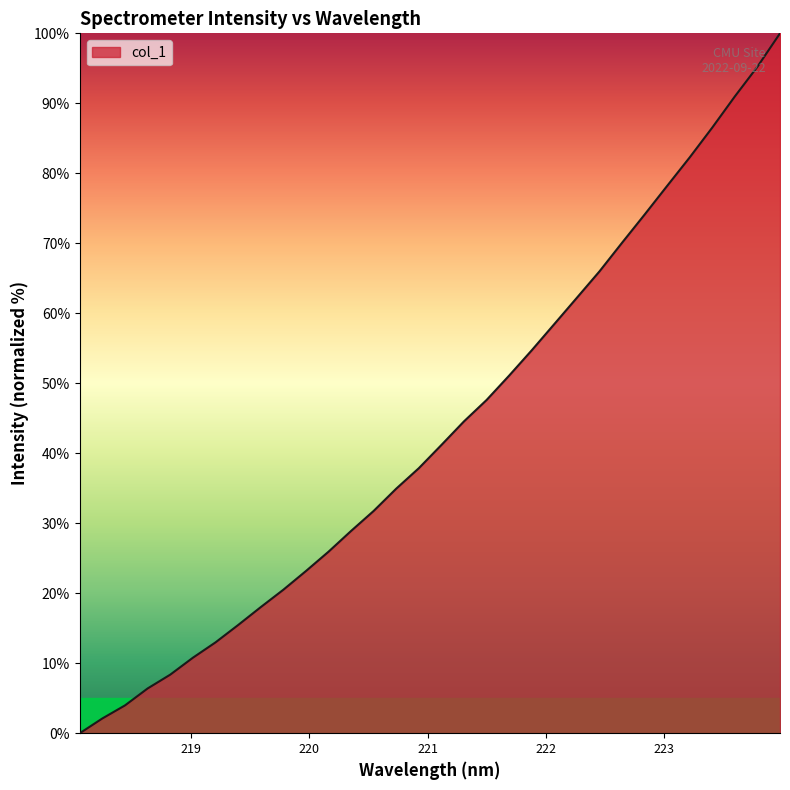

What is the greatest value displayed?

100.0